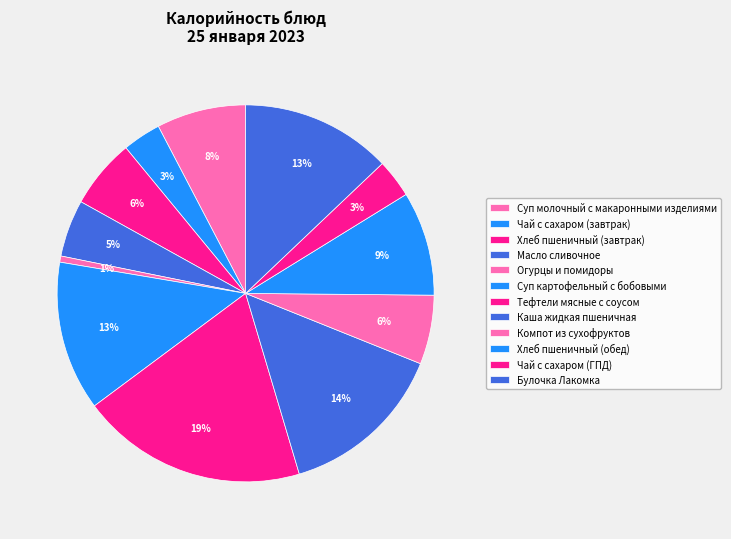

Does Огурцы и помидоры account for over 50% of the chart?

No